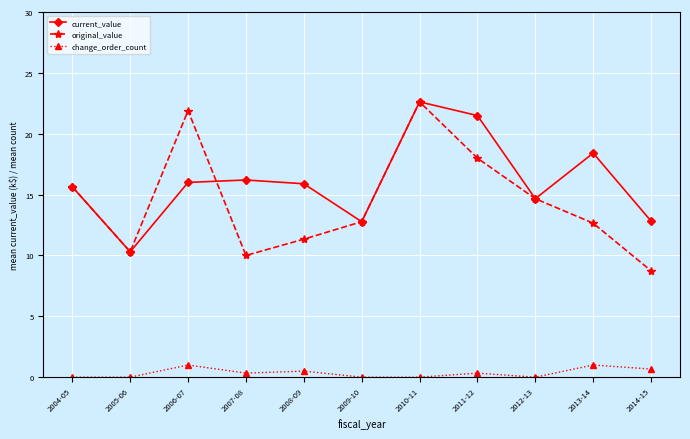

Which series changed the most between 2006-07 and 2012-13?

original_value